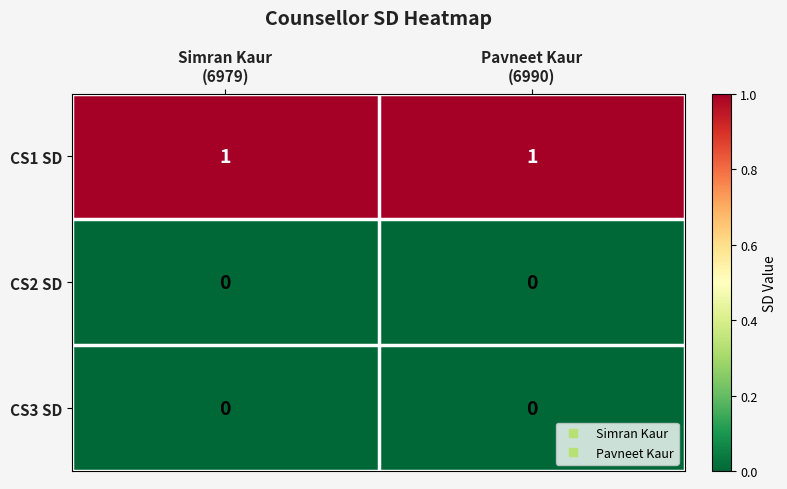

Which series has the largest total across all categories?

CS1 SD